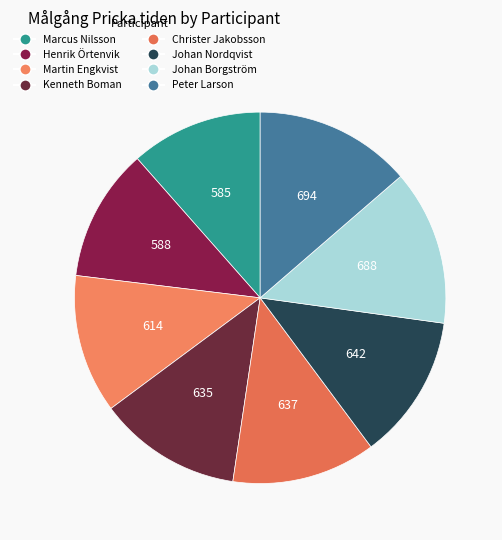

Which slice is the largest?

Peter Larson